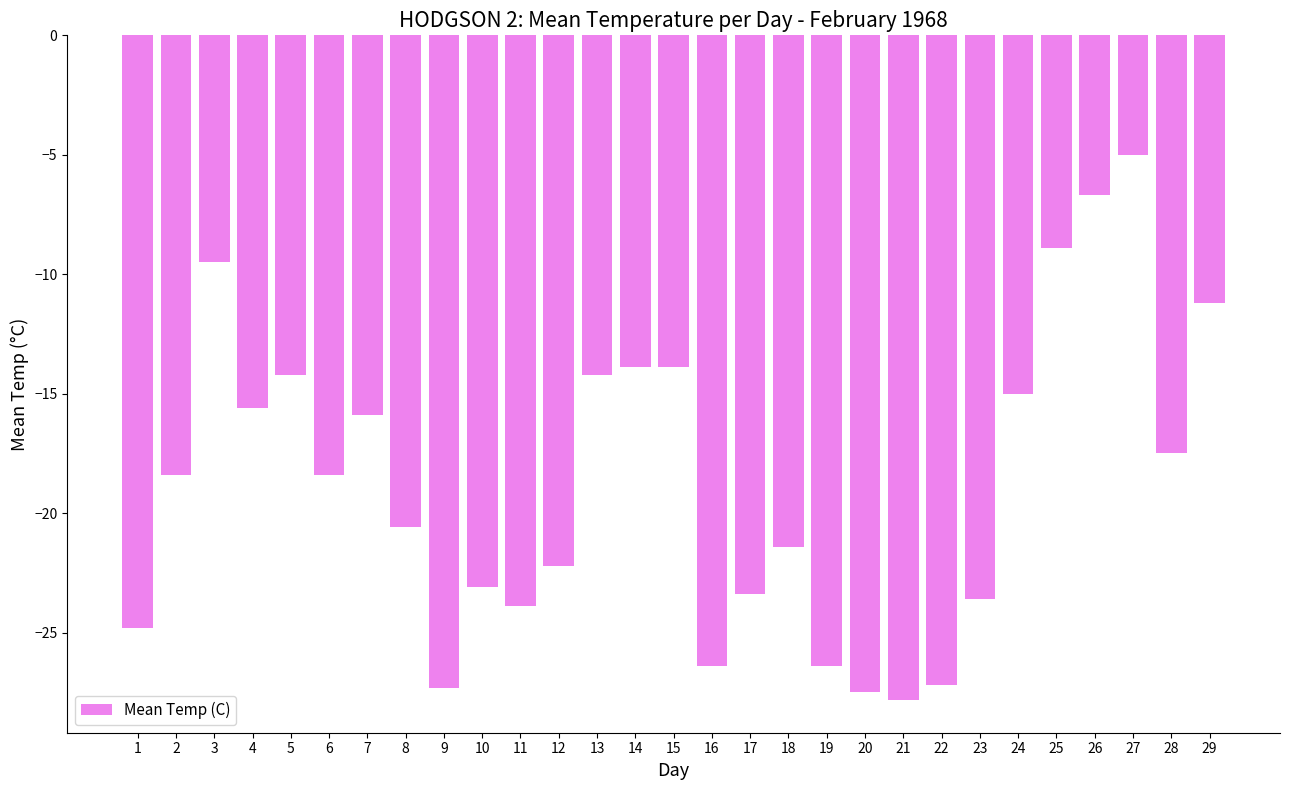

What is the difference between the maximum and minimum values?

22.8